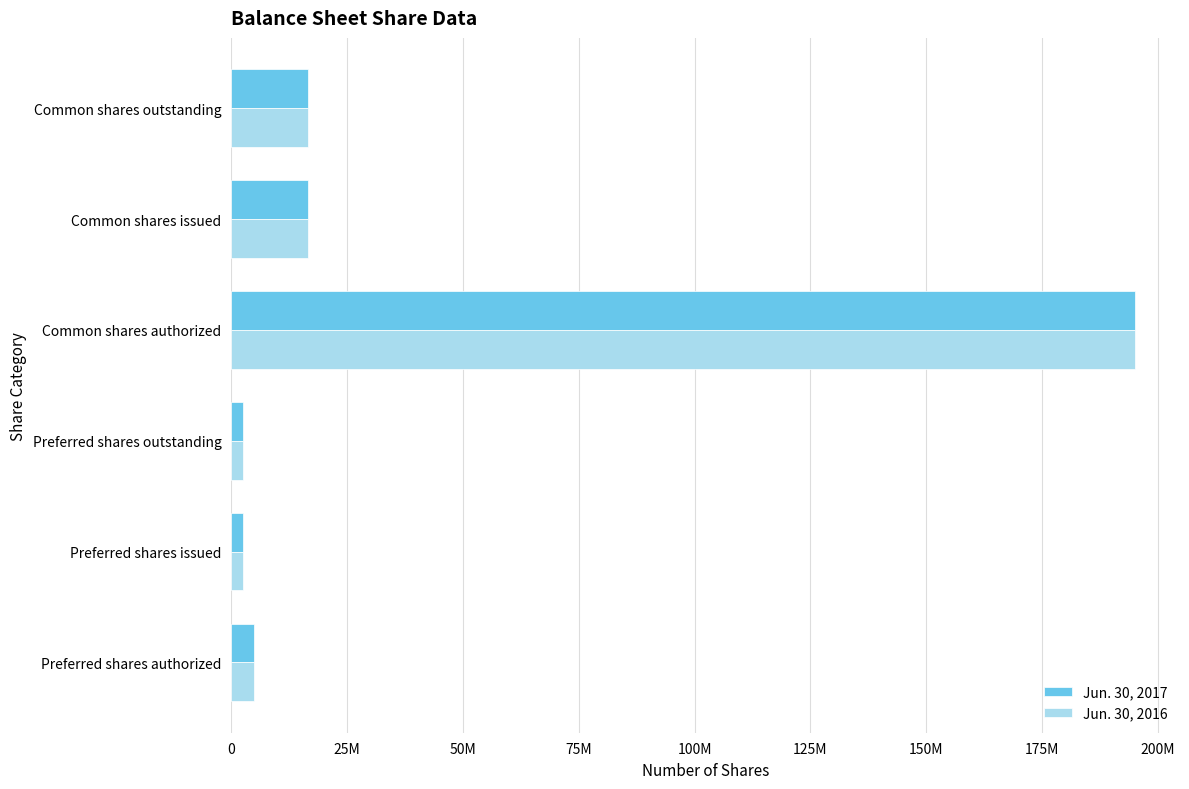

What are all the series names shown in the legend?

Jun. 30, 2017, Jun. 30, 2016